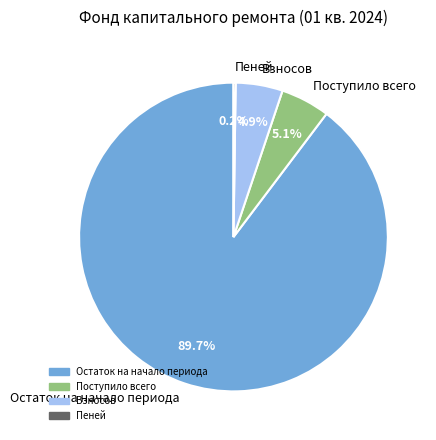

To the nearest percent, what is the average slice percentage?

25%